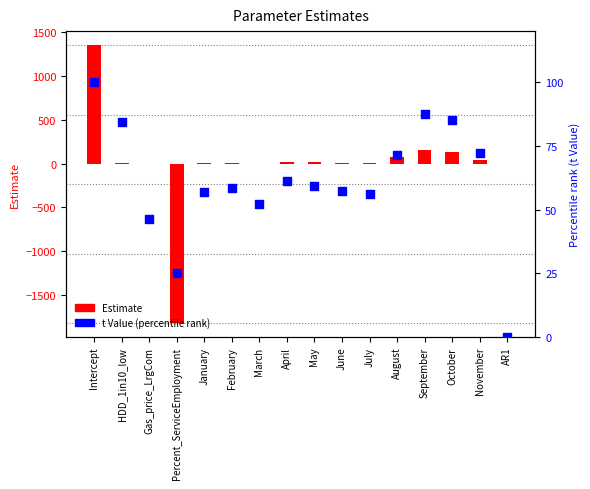

At which category is the sum across all series the highest?

Intercept